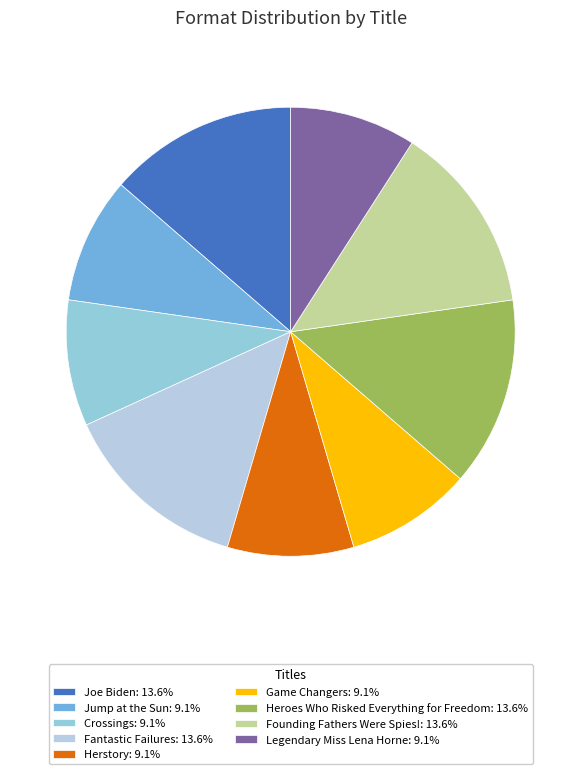

The Game Changers slice represents 9% of the pie. True or false?

True